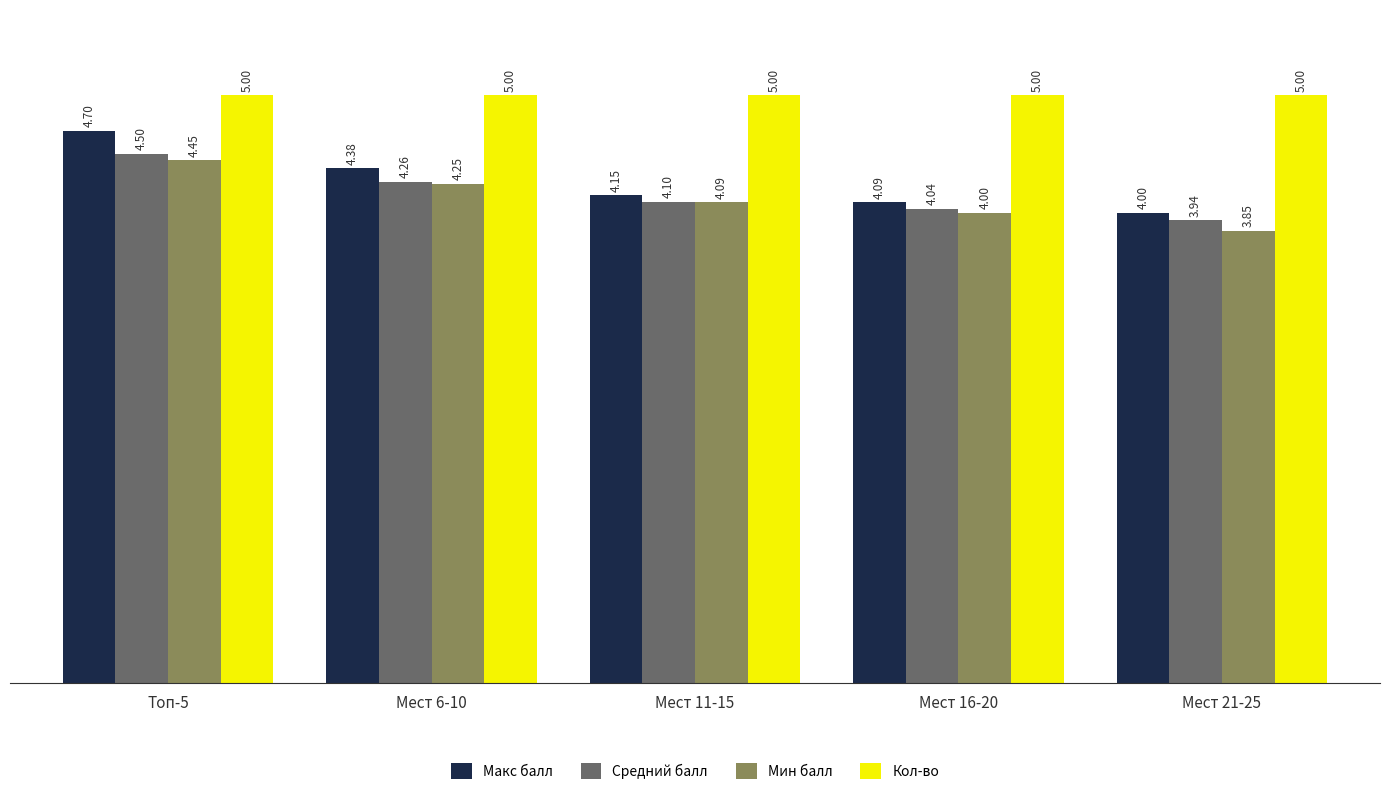

Which series has the largest total across all categories?

Кол-во